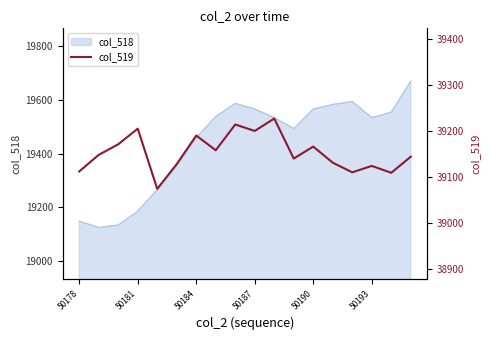

True or false: the data has more than 0 interior local peaks.

True